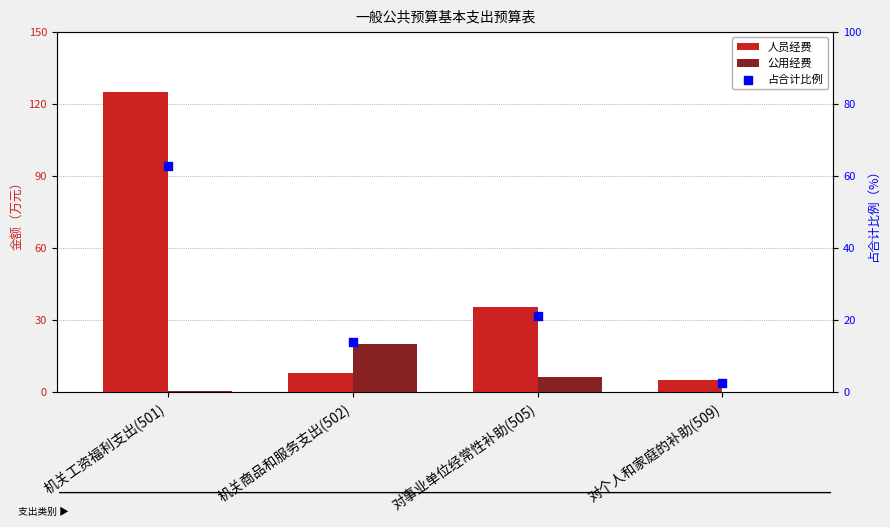

What is the total value across all series at 机关商品和服务支出(502)?

41.2